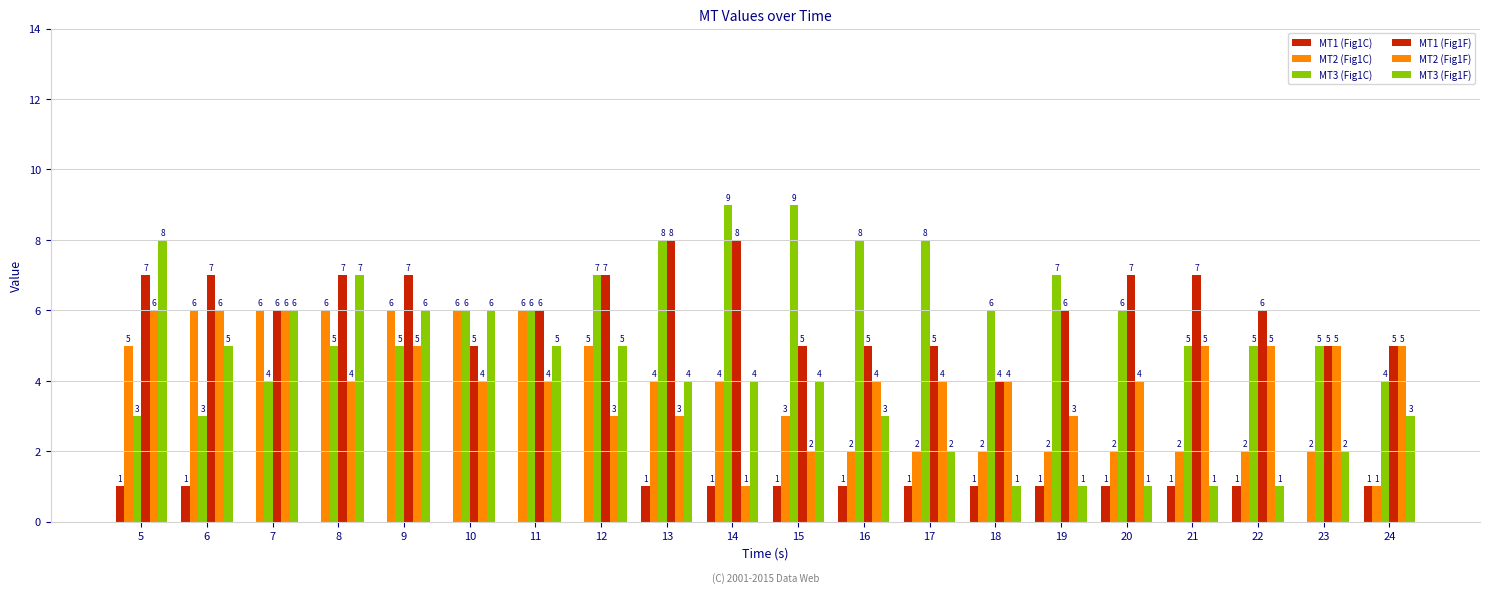

Count the number of data series in this chart.

6